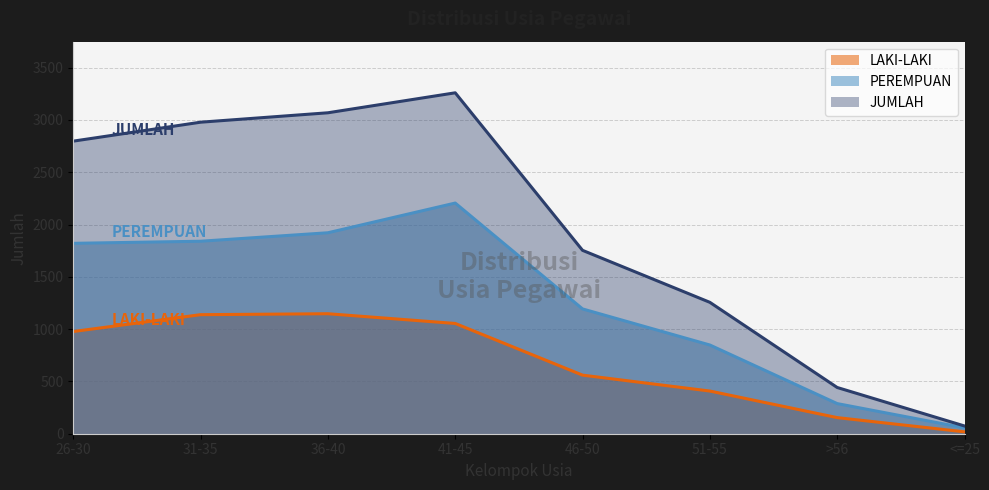

At which label does LAKI-LAKI first exceed 977?

31-35